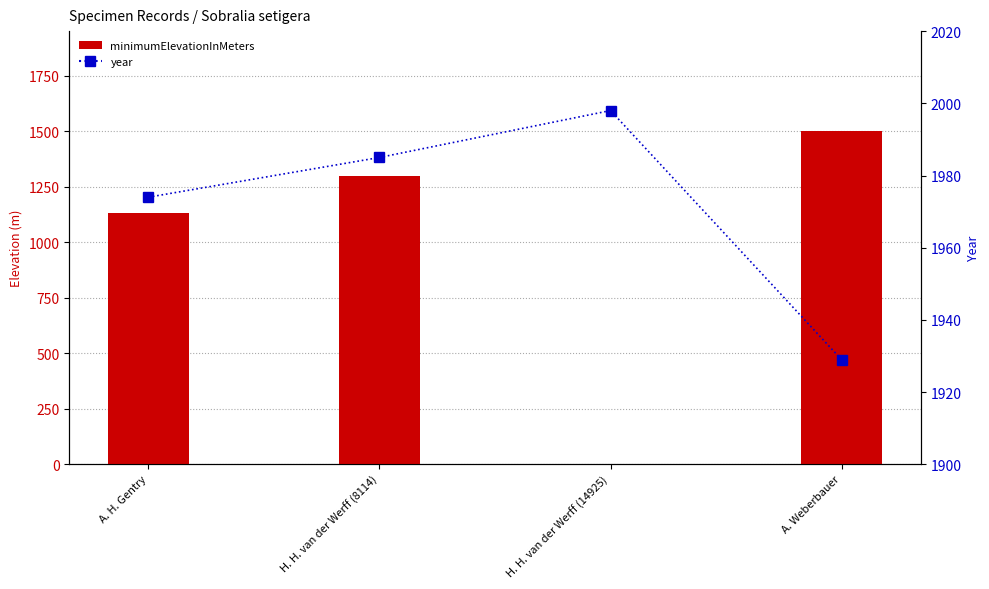

What is the minimum value for year?

1929